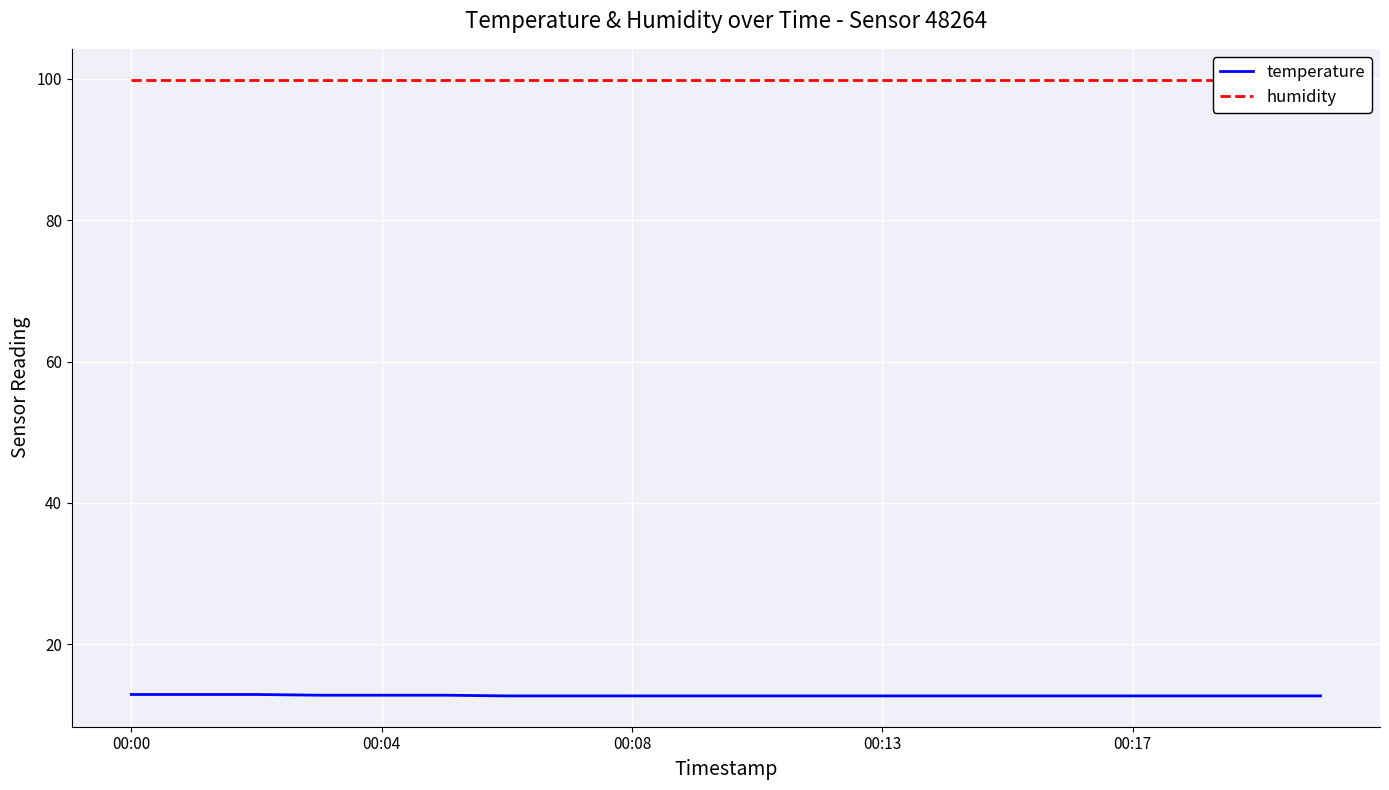

Does the chart display data point markers on the line(s)?

No